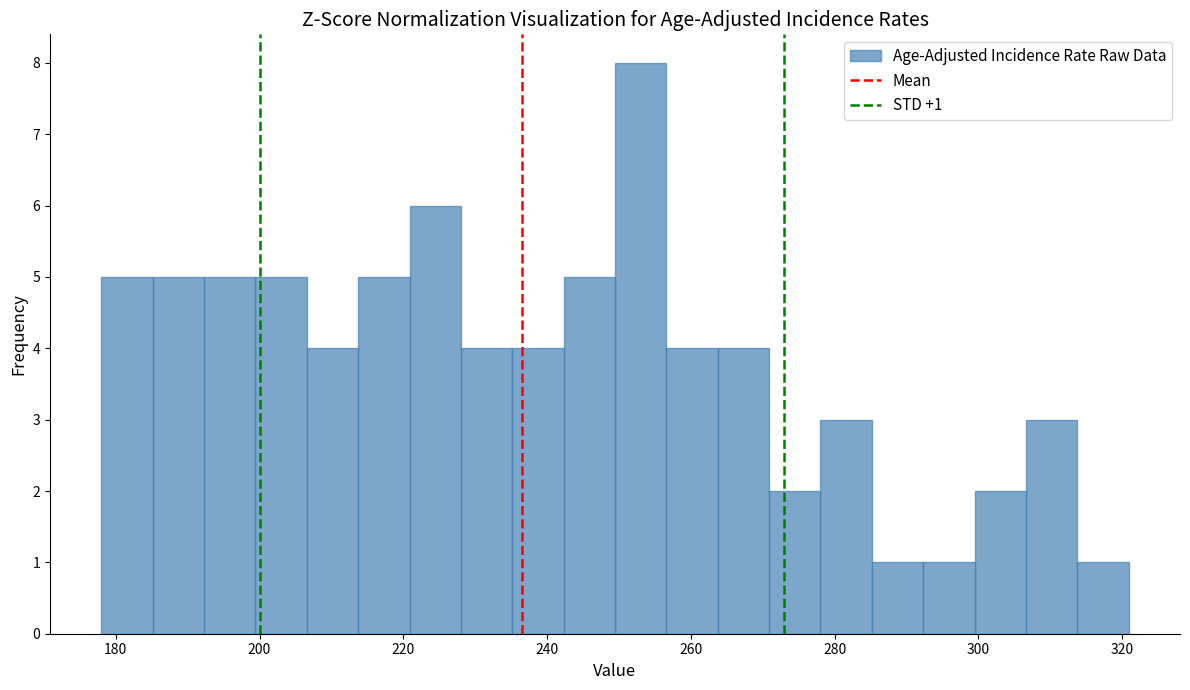

Around what value on the x-axis is the tallest bar? Give the approximate position of its centre, as read against the axis.

254